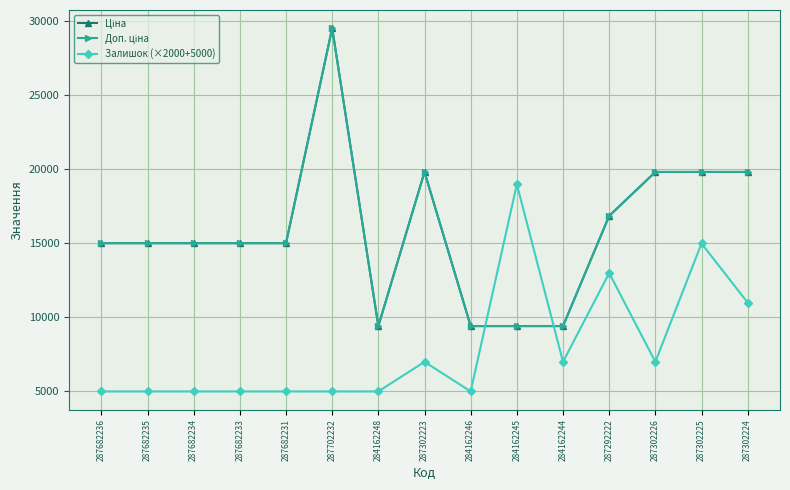

Reading right to left, list all the values displayed in this chart.

Ціна: 19831.1	19831.1	19831.1	16863.2	9416.9	9416.9	9416.9	19831.1	9416.9	29548.9	15019.2	15019.2	15019.2	15019.2	15019.2
Доп. ціна: 19831.1	19831.1	19831.1	16863.2	9416.9	9416.9	9416.9	19831.1	9416.9	29548.9	15019.2	15019.2	15019.2	15019.2	15019.2
Залишок (×2000+5000): 11000.0	15000.0	7000.0	13000.0	7000.0	19000.0	5000.0	7000.0	5000.0	5000.0	5000.0	5000.0	5000.0	5000.0	5000.0